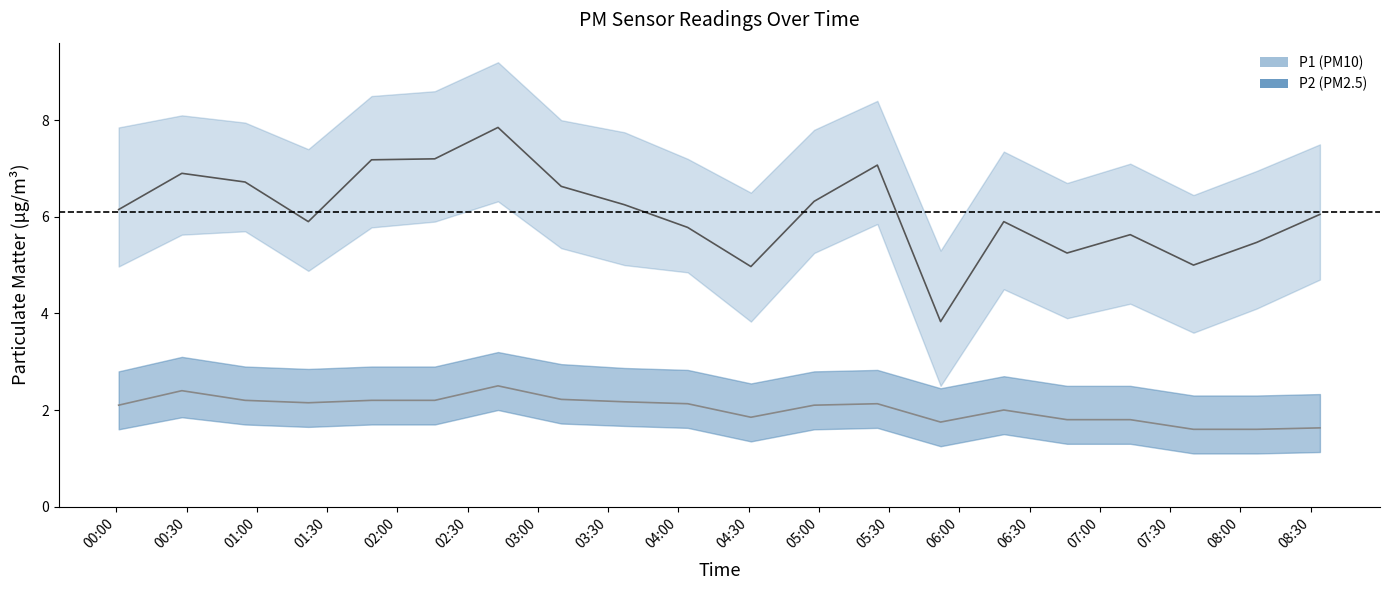

True or false: P2_upper has more than 1 points higher than both neighbors.

True